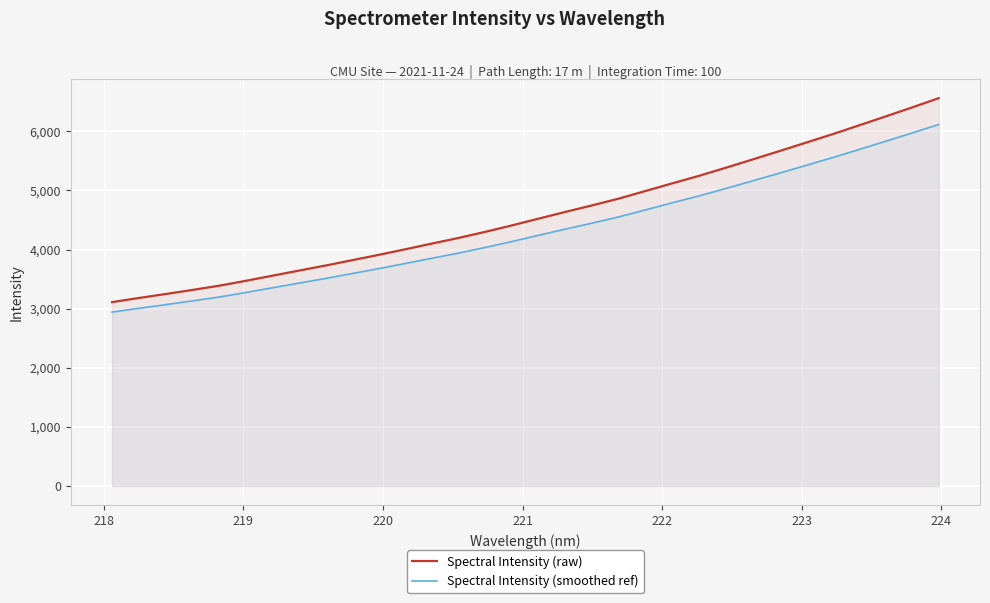

What is the lowest value of the Spectral Intensity (raw) series?

3110.9